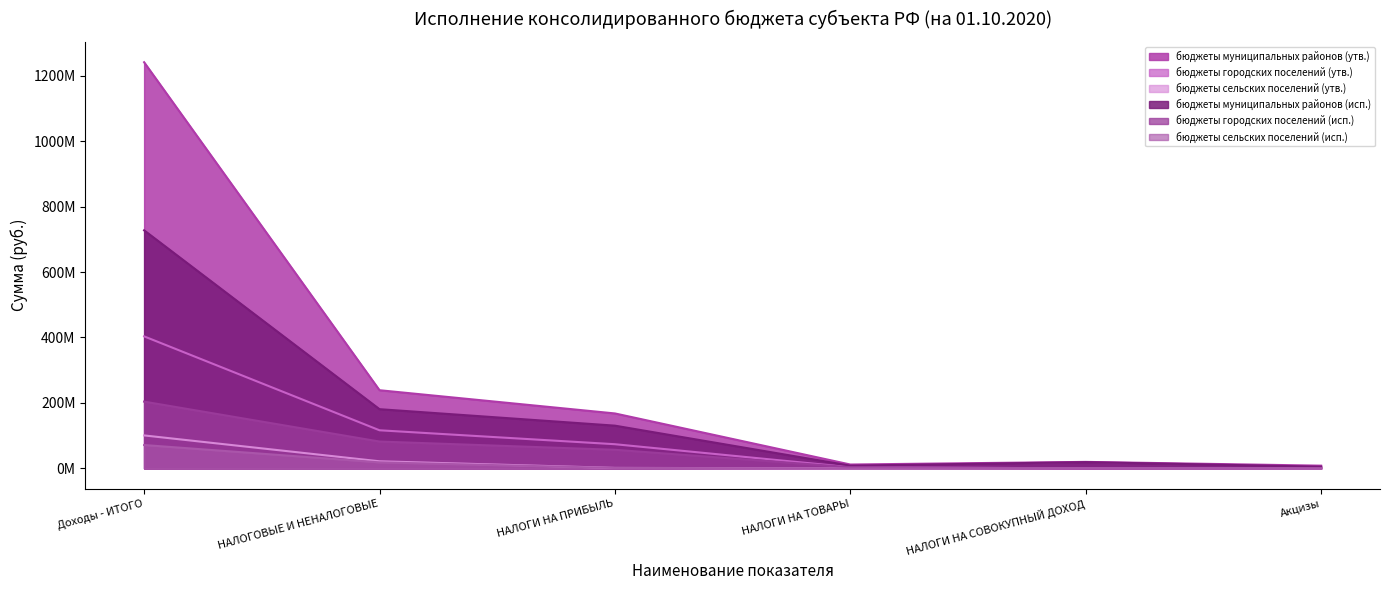

At which category is the sum across all series the highest?

Доходы - ИТОГО